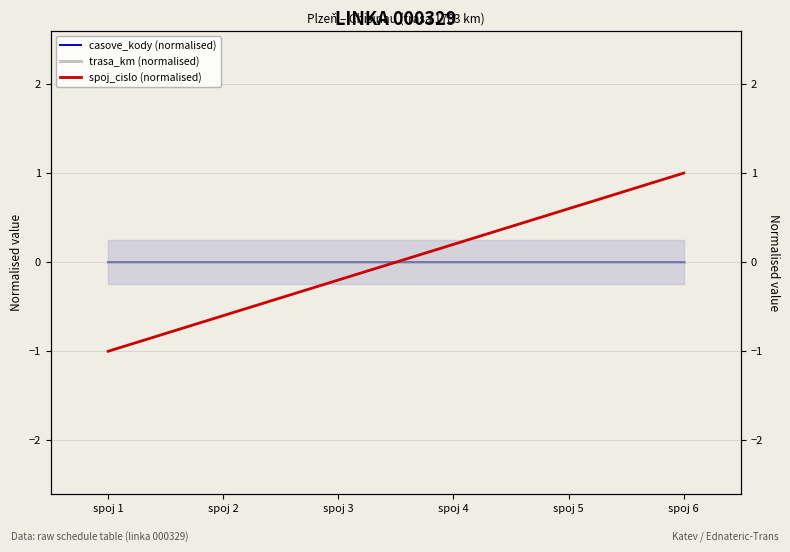

What is the total value across all series at spoj 1?

-1.0